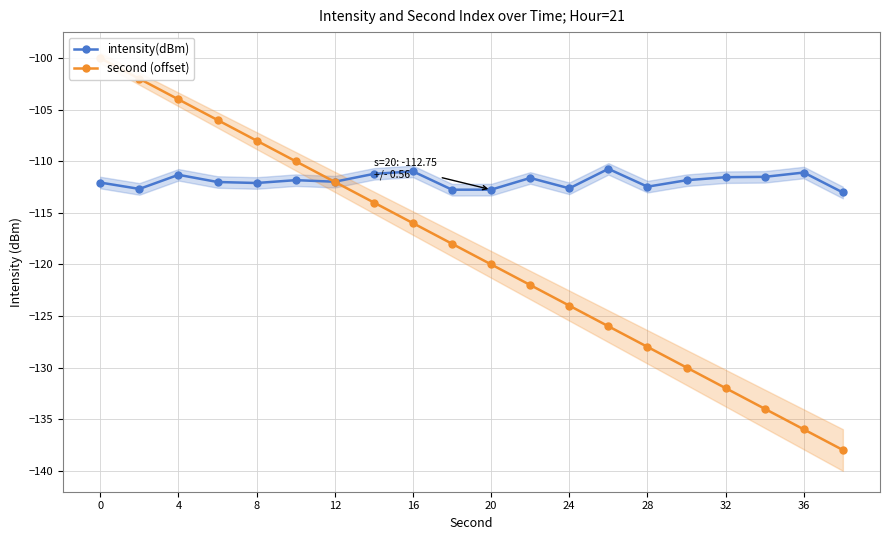

True or false: intensity(dBm) has a value of -154.5 at 32.

False